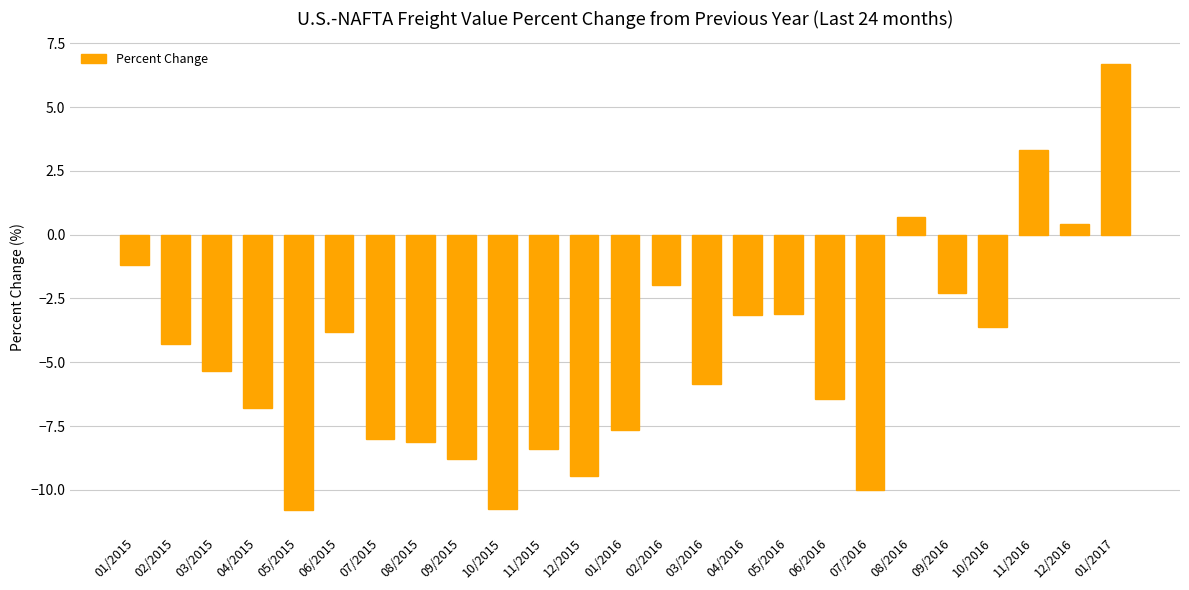

What is the label of the 2nd bar from the right?

12/2016